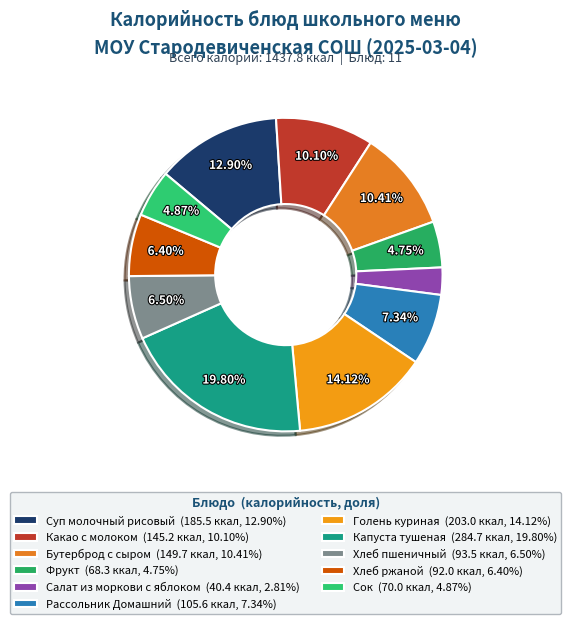

Is there any slice that represents more than half of the pie?

No